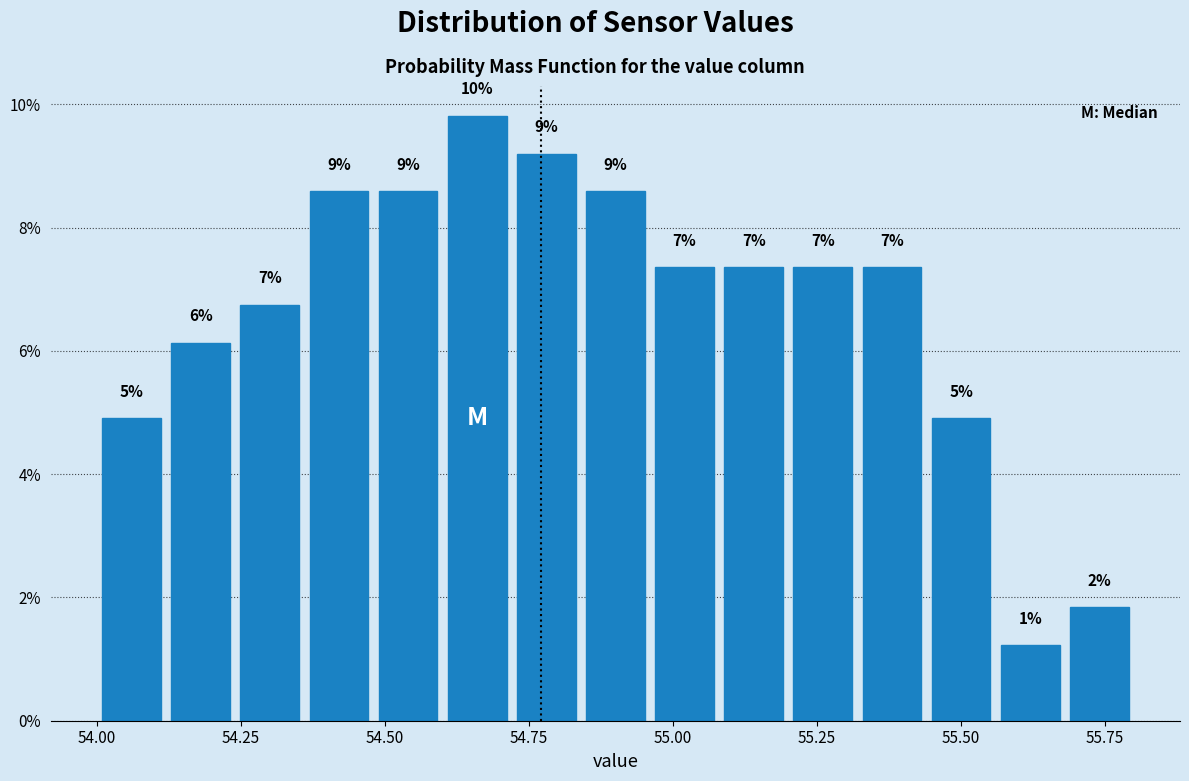

Read against the x-axis, roughly where is the centre of the tallest bar?

54.65